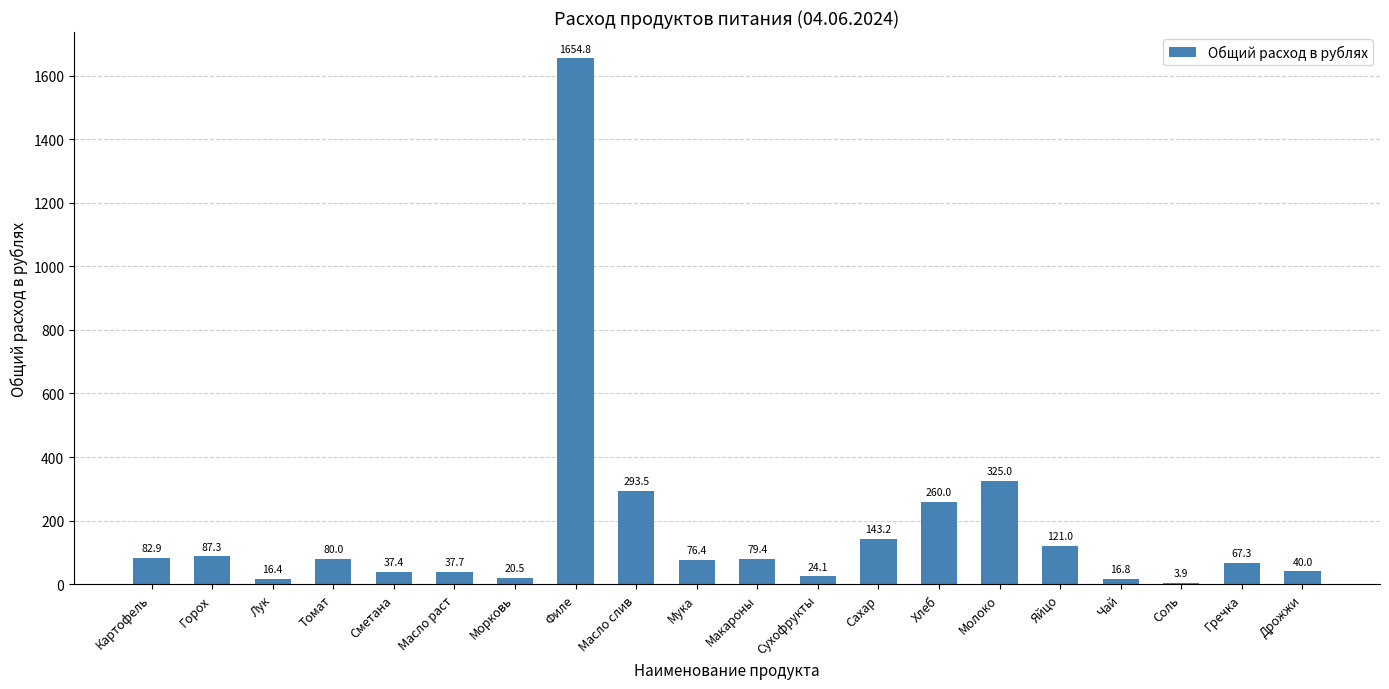

What is the maximum value shown in the chart?

1654.8